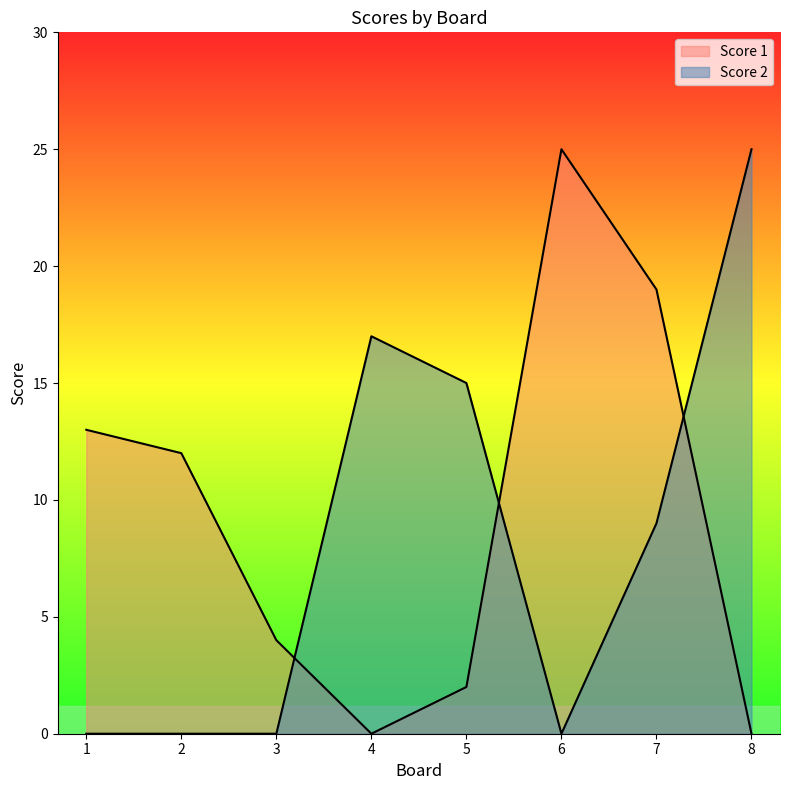

Which series ends up on top after the final intersection of Score 2 and Score 1?

Score 2